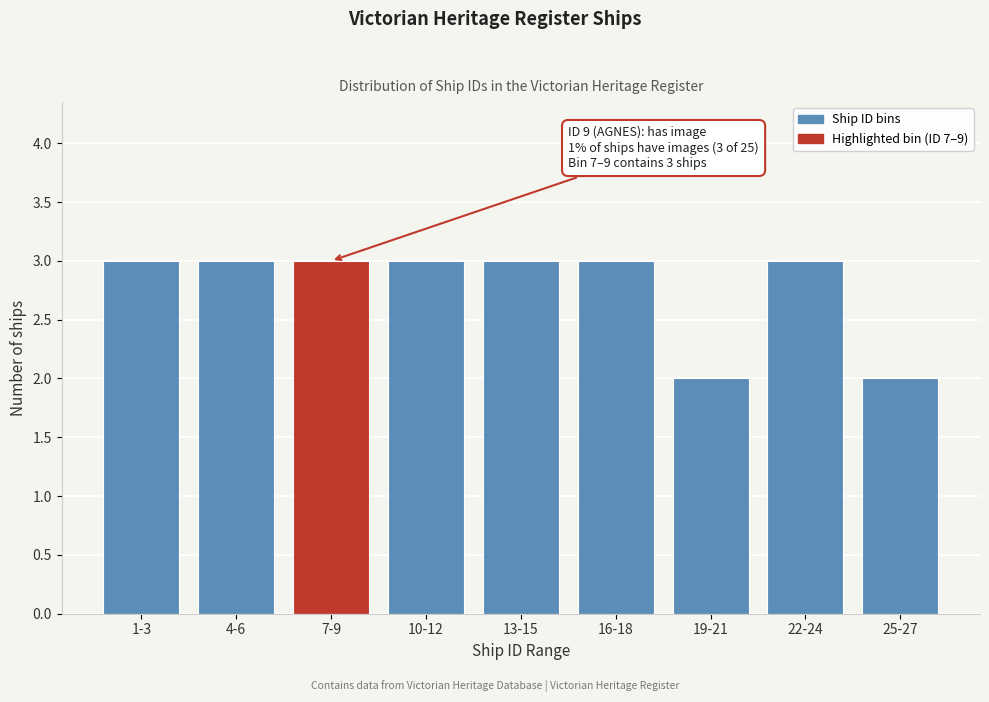

Reading left to right, transcribe all the data shown in this chart.

3	3	3	3	3	3	2	3	2